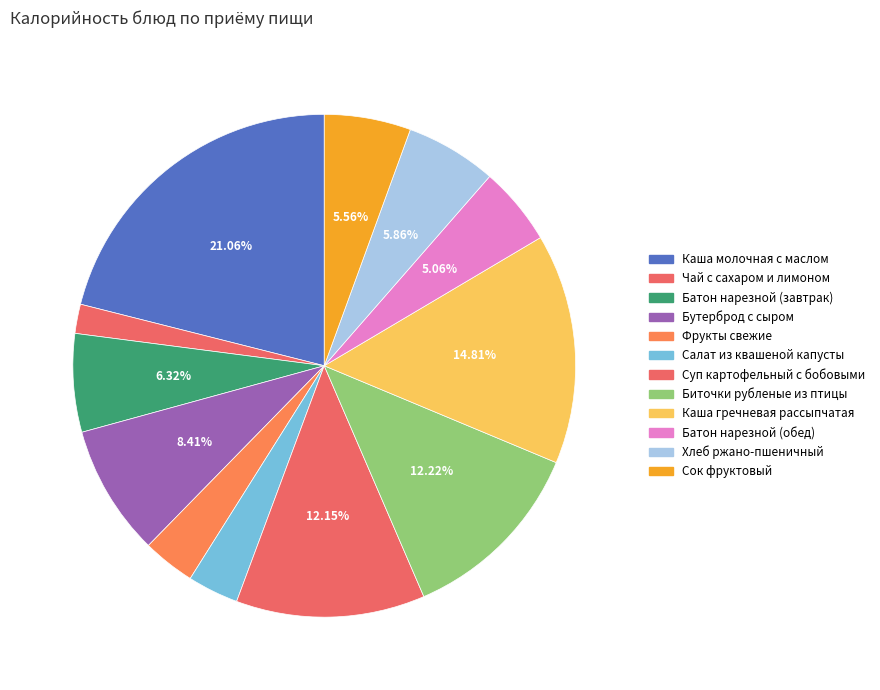

To the nearest percent, what portion does Сок фруктовый represent?

6%